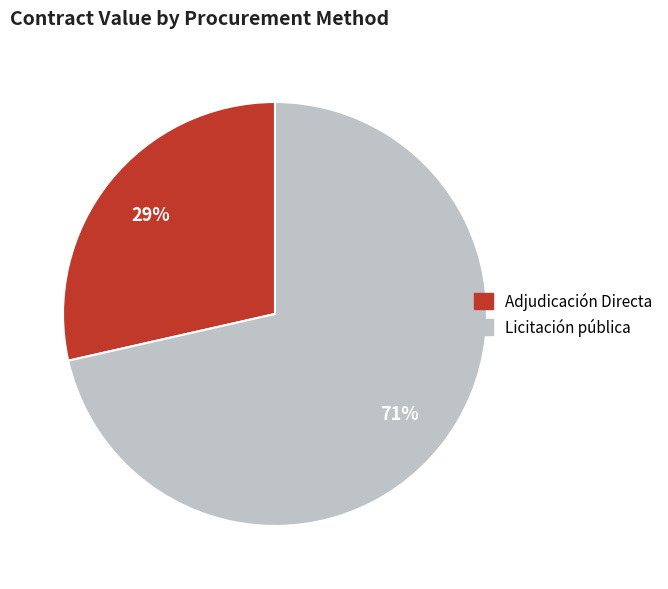

To the nearest percent, what is the average slice percentage?

50%